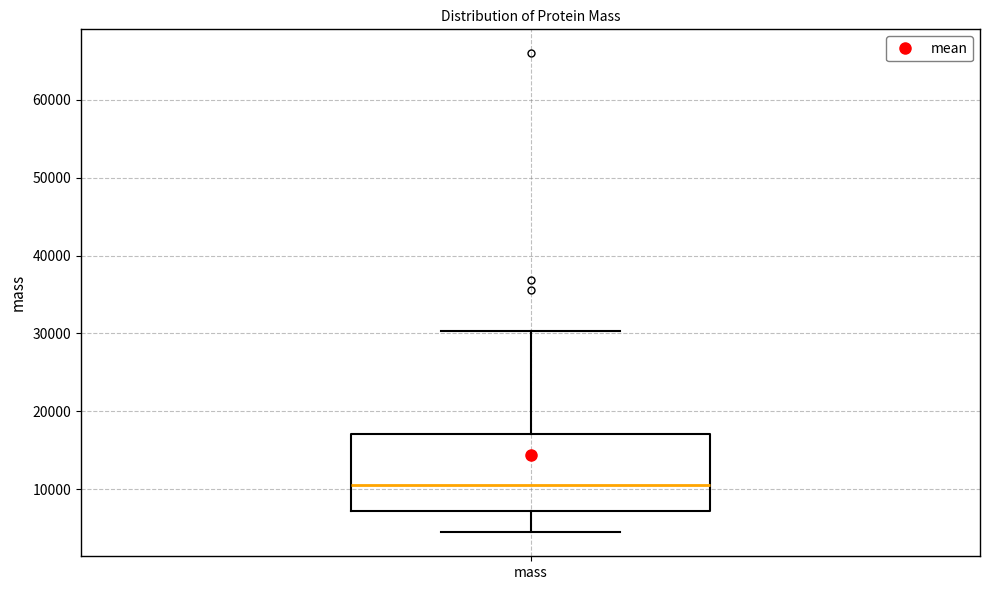

Transcribe this box plot: give where the median line is, the range the box spans, and where the two whiskers end, as read against the y-axis. The values are not printed on the chart, so give them approximately, as read against the axis.

median 11000, box 7000 to 17000, whiskers 4000 to 30000